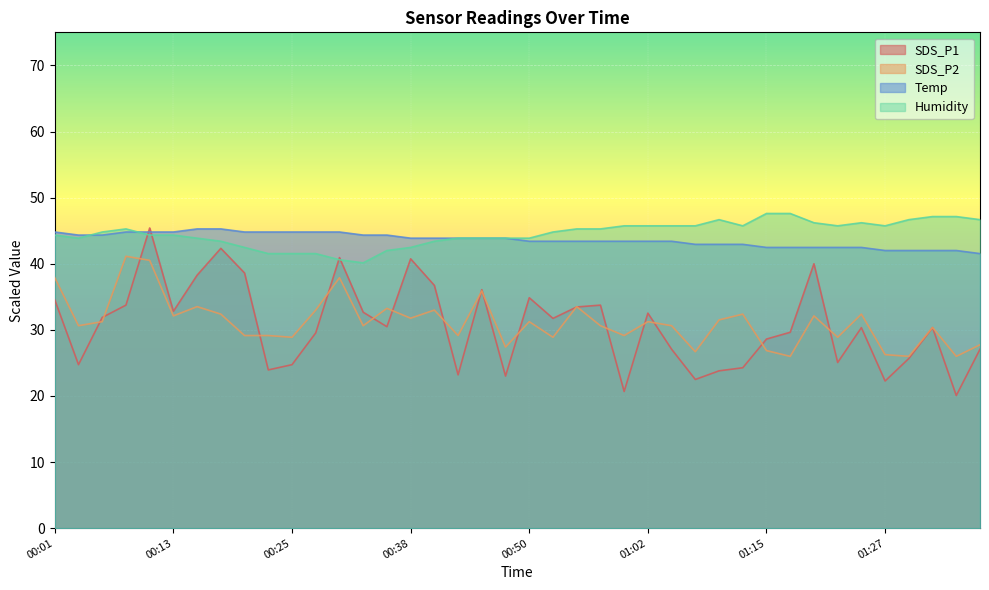

Count the number of data series in this chart.

4